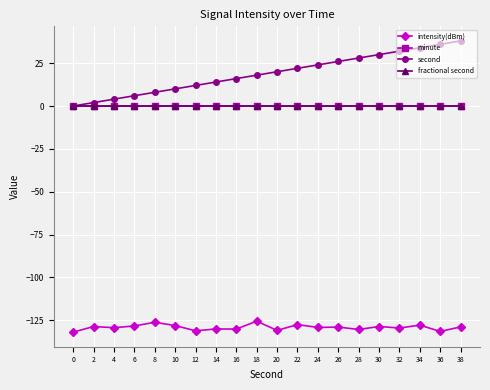

True or false: second and intensity(dBm) cross at least once.

False